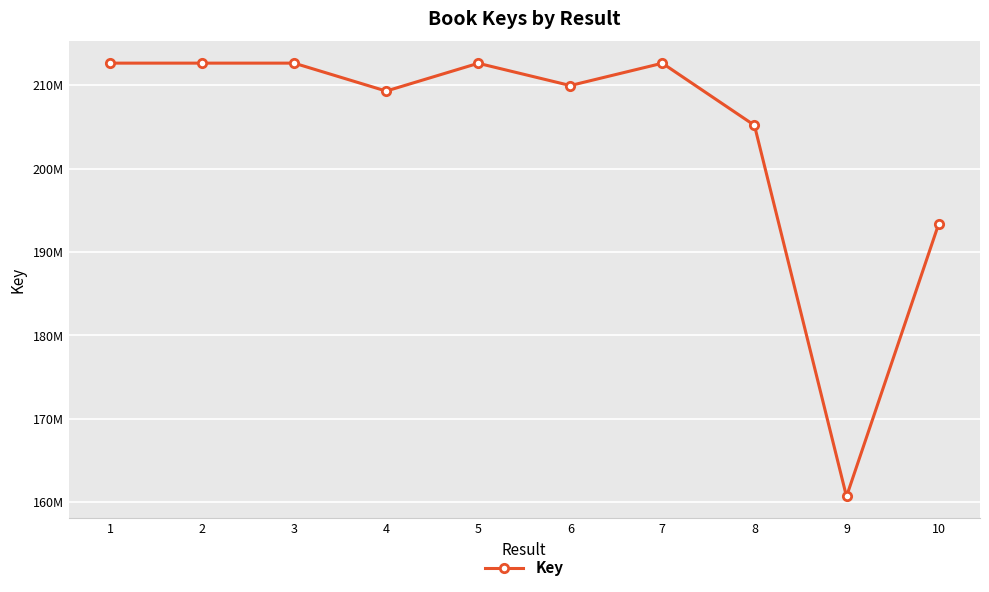

What is the ratio of the value at 8 to the value at 5?

1.0